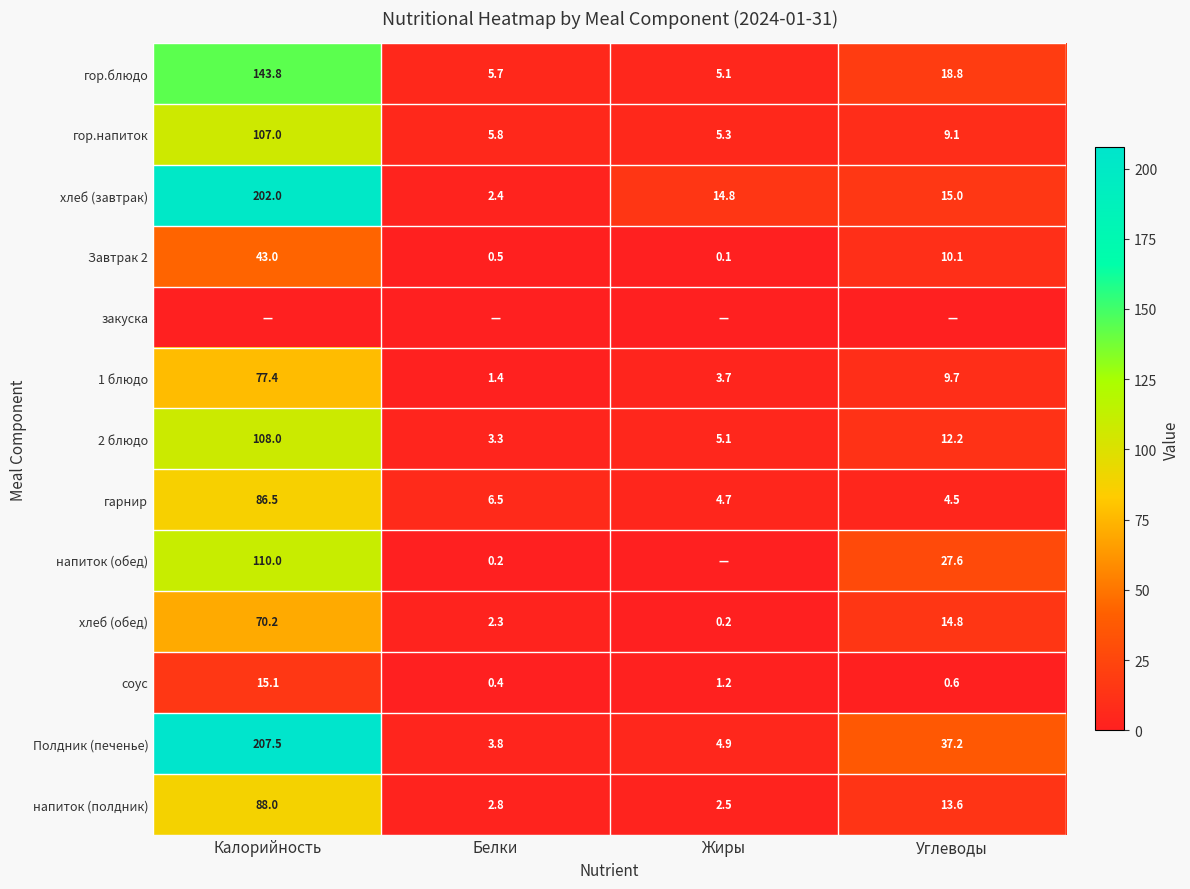

Which category has the highest value in the соус series?

Калорийность